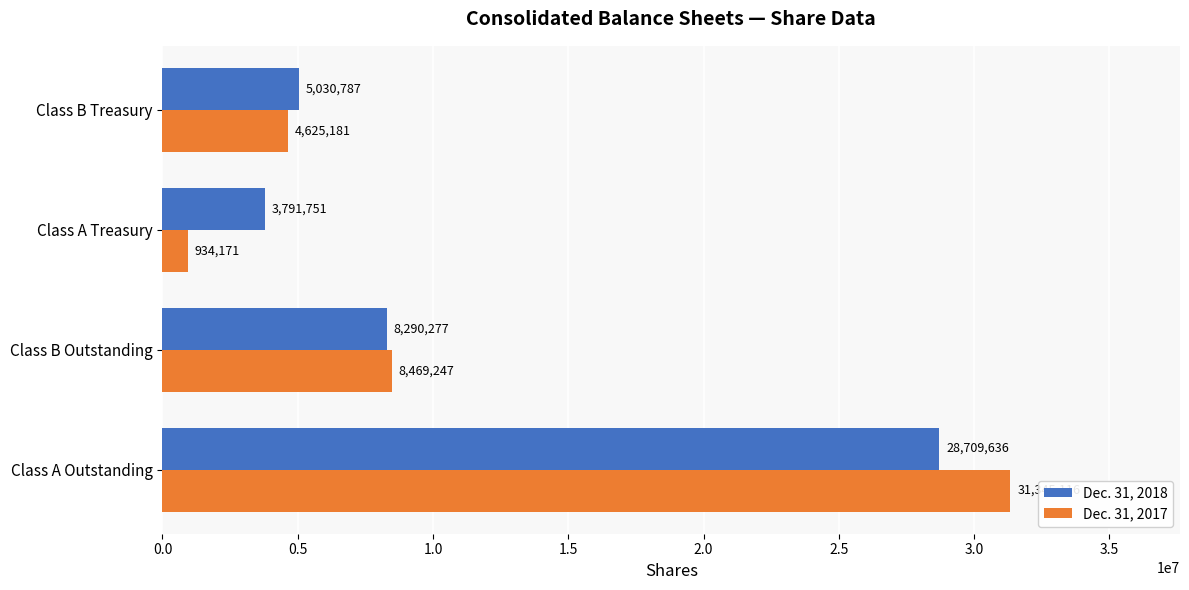

Which series changed the most between Class A Treasury and Class B Treasury?

Dec. 31, 2017